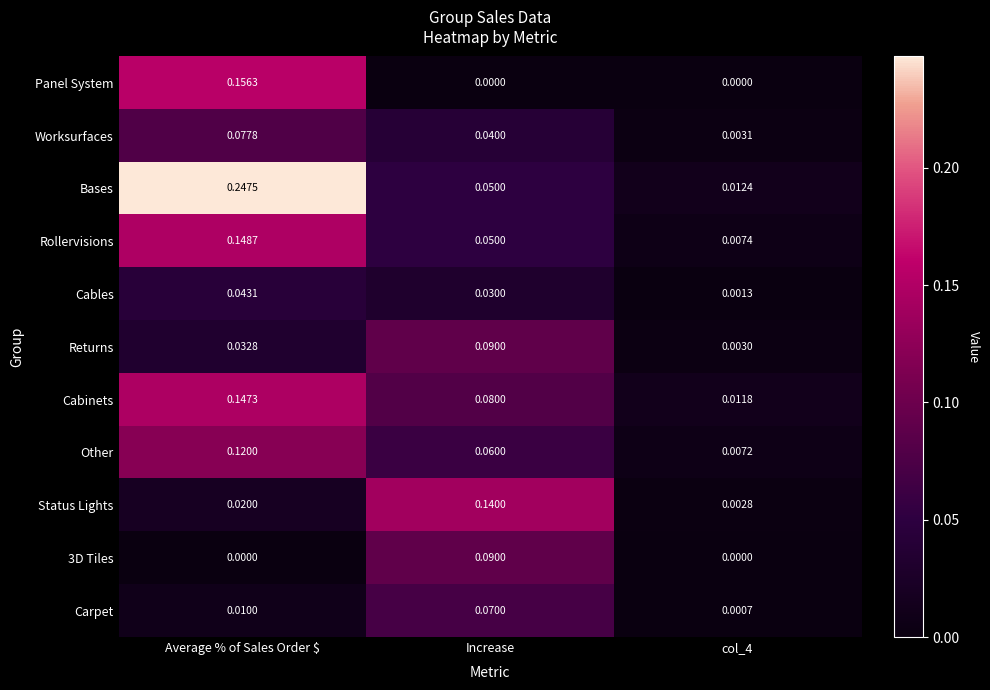

Which category has the highest value in the Returns series?

Increase